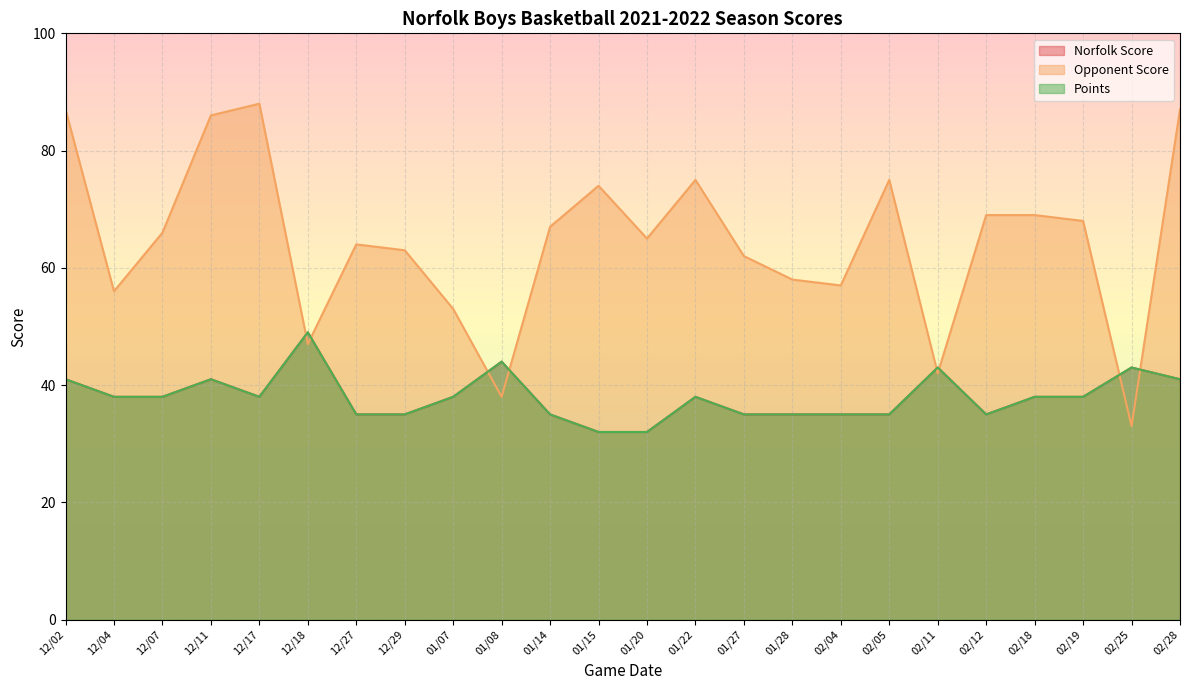

In Points, how many points are lower than both neighbors (excluding endpoints)?

2